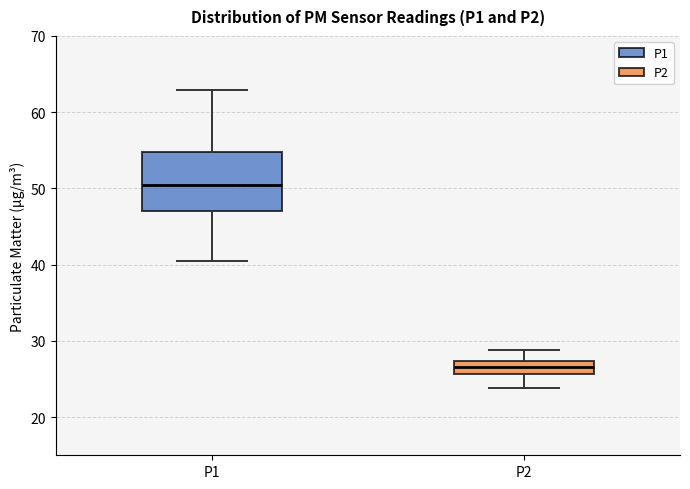

Which box has the lowest median line?

P2